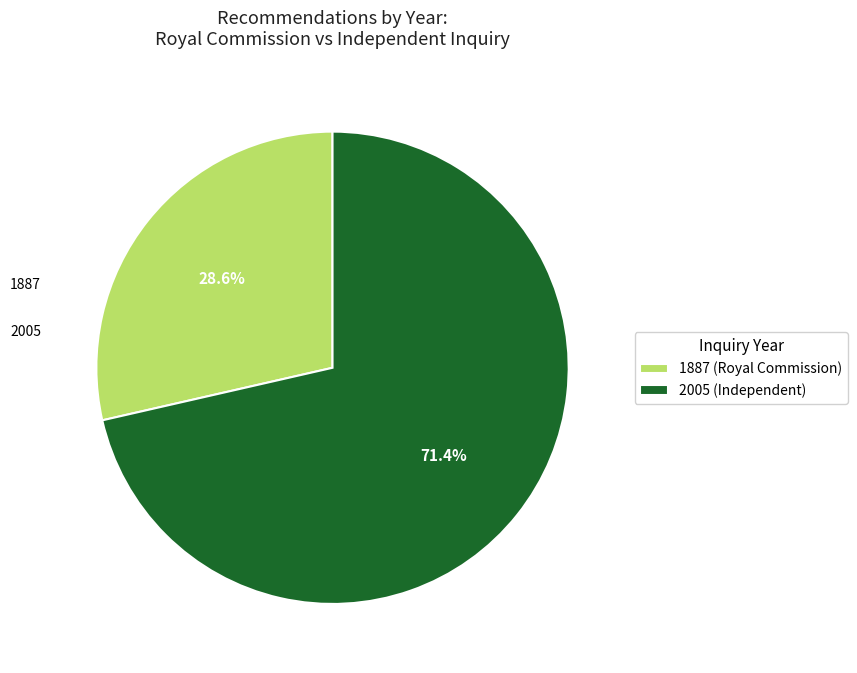

Between 2005 (Independent) and 1887 (Royal Commission), which is larger?

2005 (Independent)